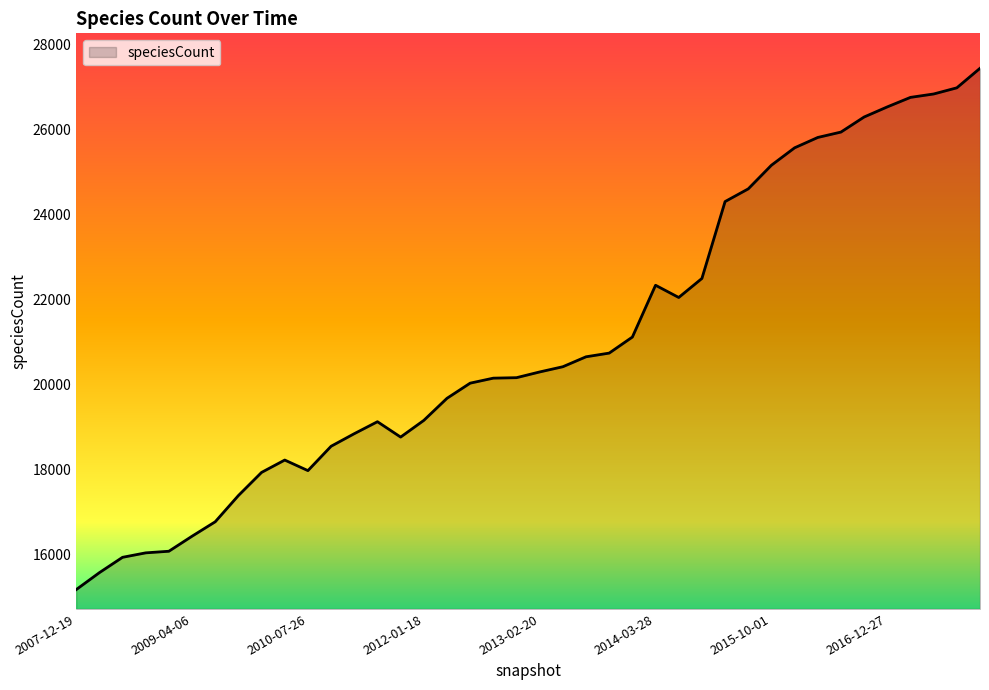

Where is the first local minimum?

2010-07-26